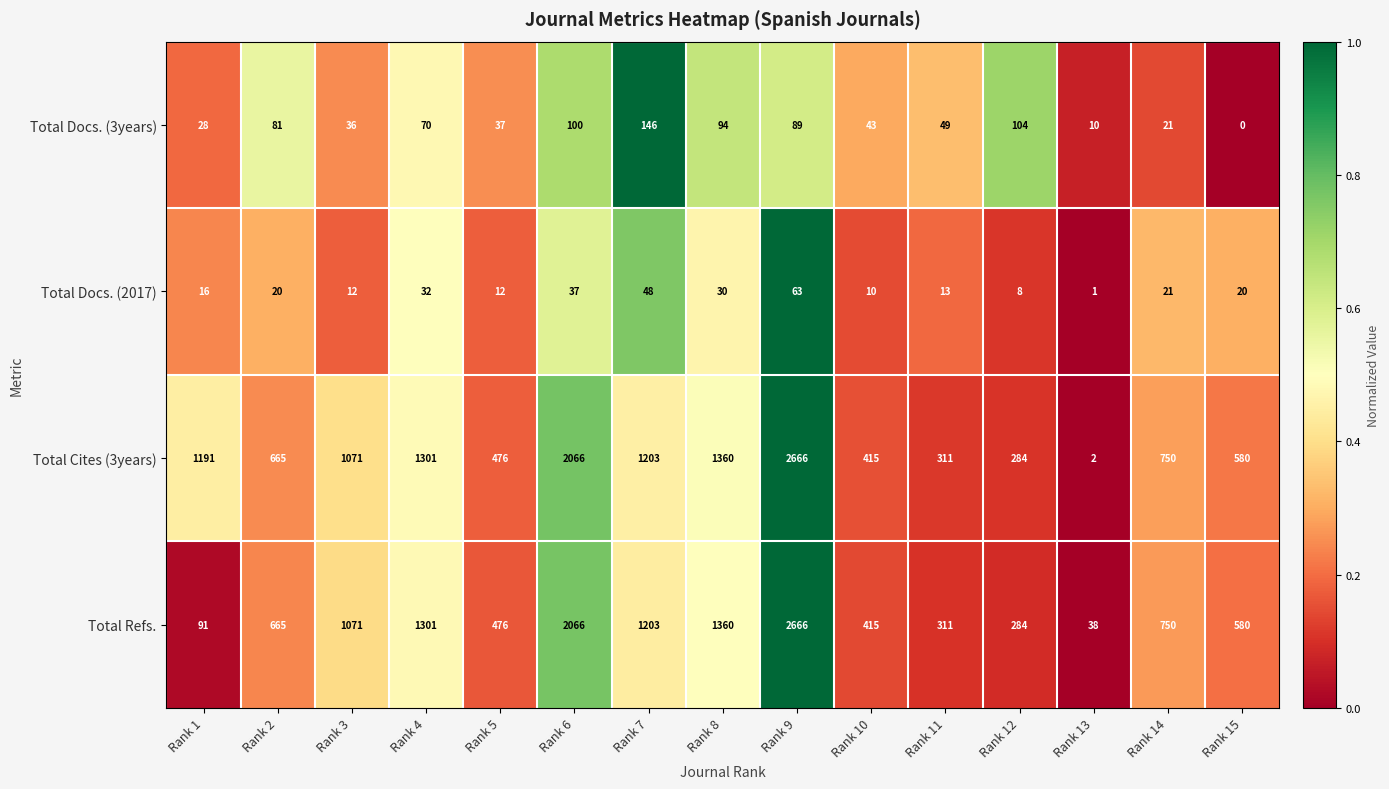

Which series has the largest range (max minus min)?

Total Cites (3years)